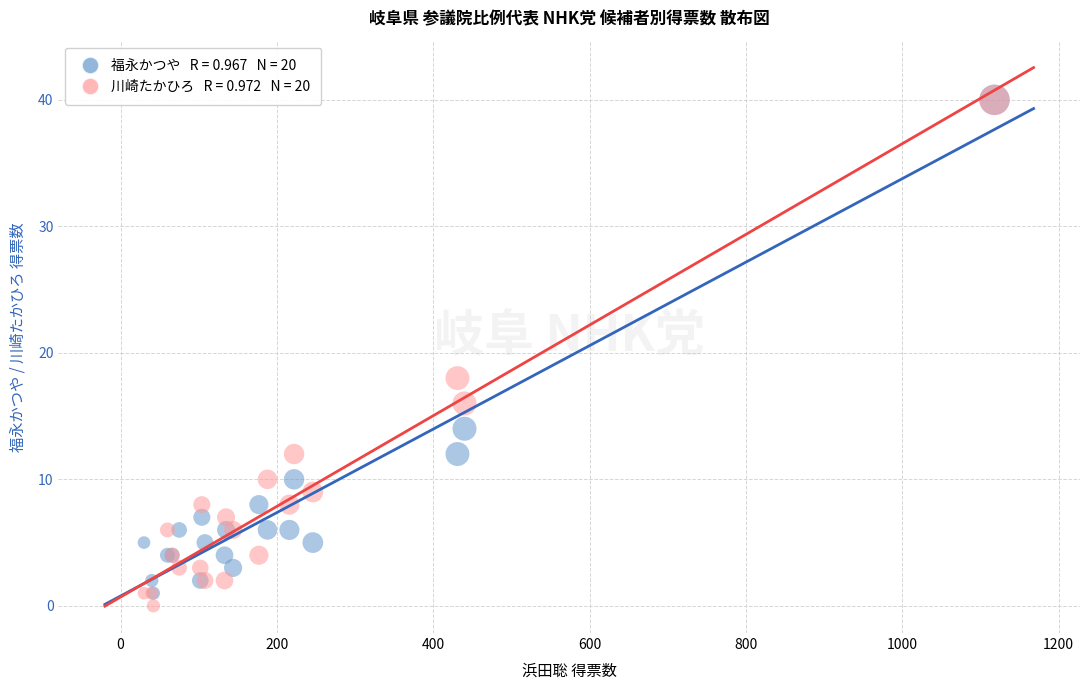

Across all series, what Y value is closest to 20?

18